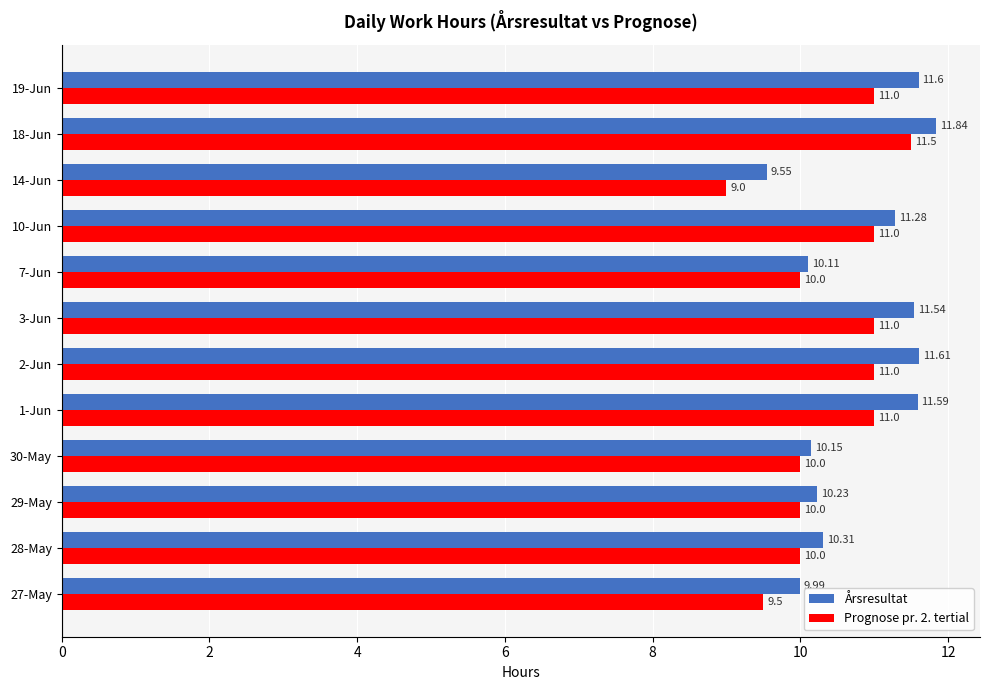

Which series has the largest total across all categories?

Årsresultat